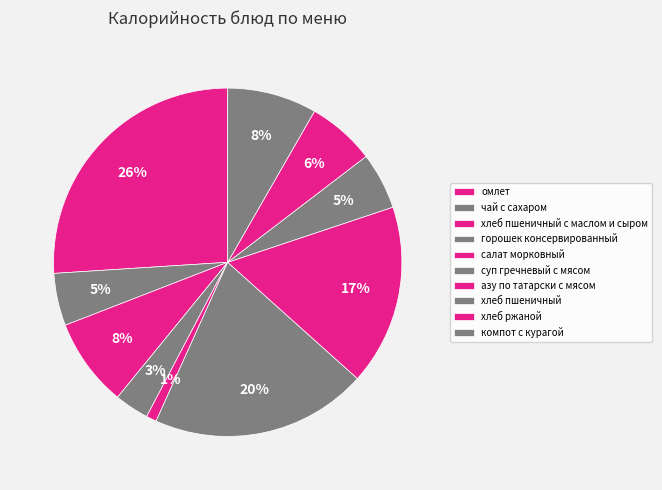

To the nearest percent, what is the difference between the компот с курагой and омлет slice percentages?

18%